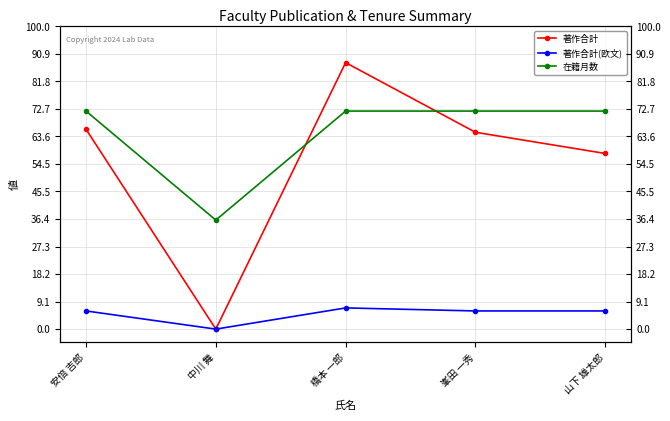

Rank the categories by 著作合計(欧文) value from lowest to highest.

中川 舞, 安倍 吉郎, 峯田 一秀, 山下 雄太郎, 橋本 一郎